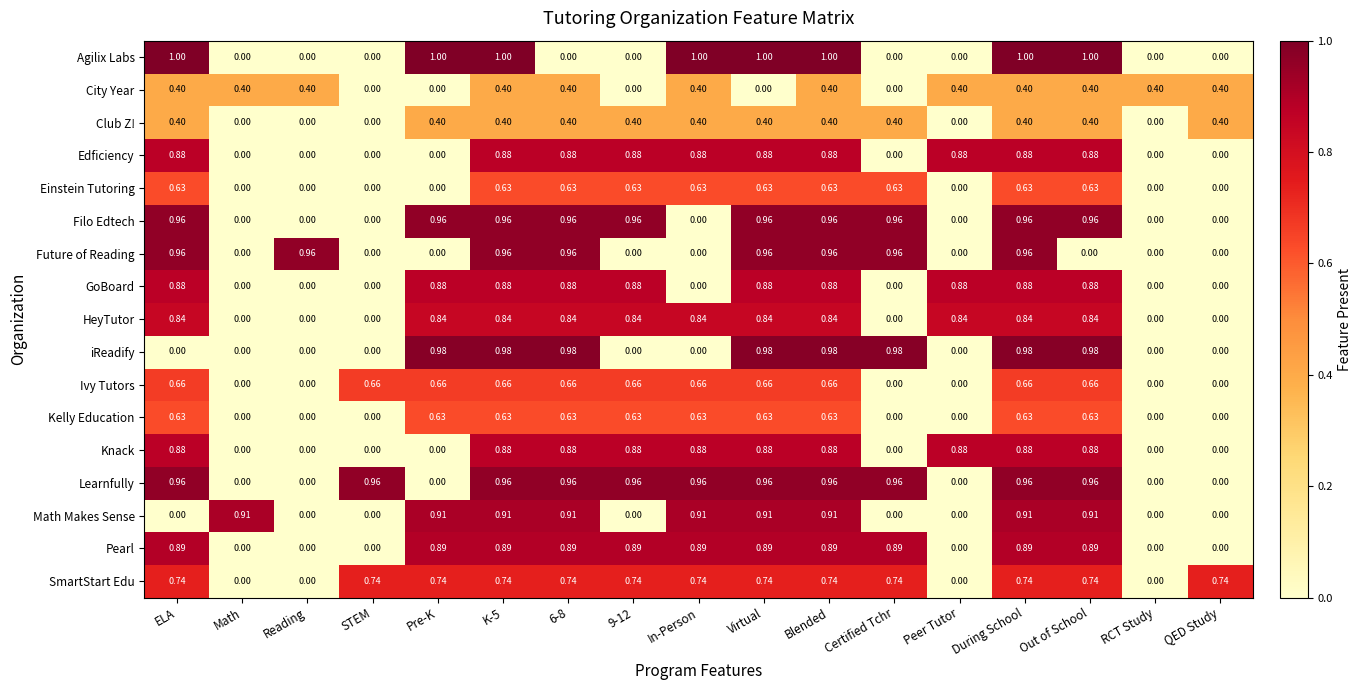

What is the total value across all series at Out of School?

12.6